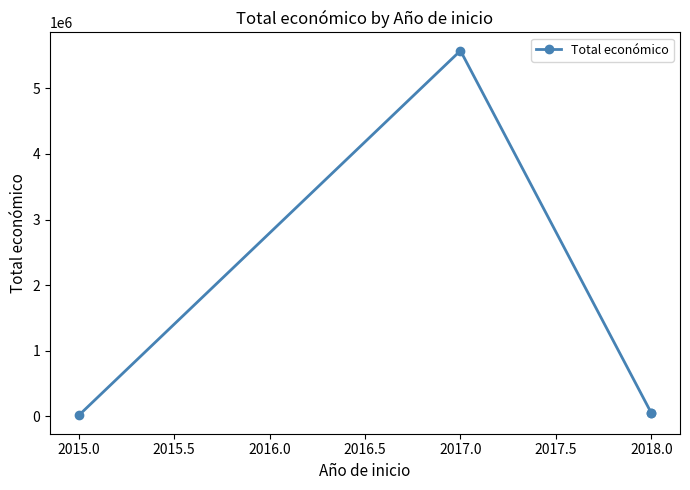

Does the chart have visible grid lines?

No